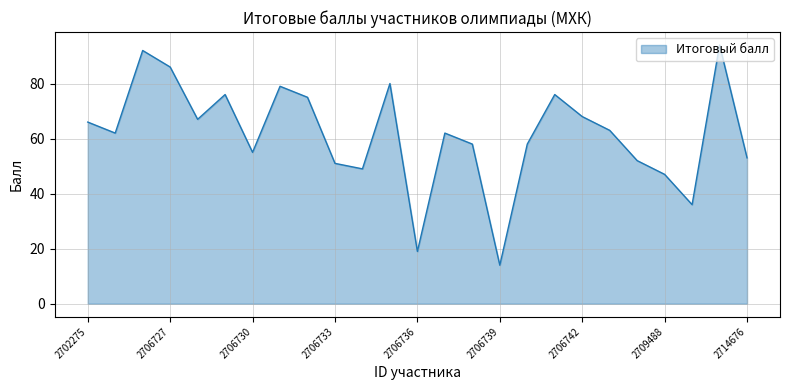

What is the difference between the maximum and minimum values?

80